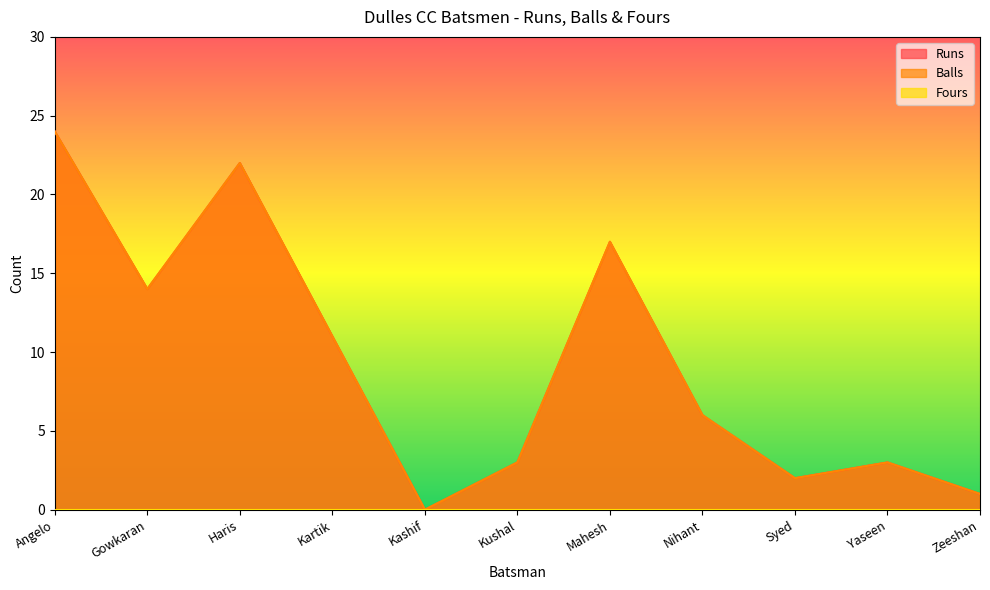

What is the label of the 2nd point from the right?

Yaseen